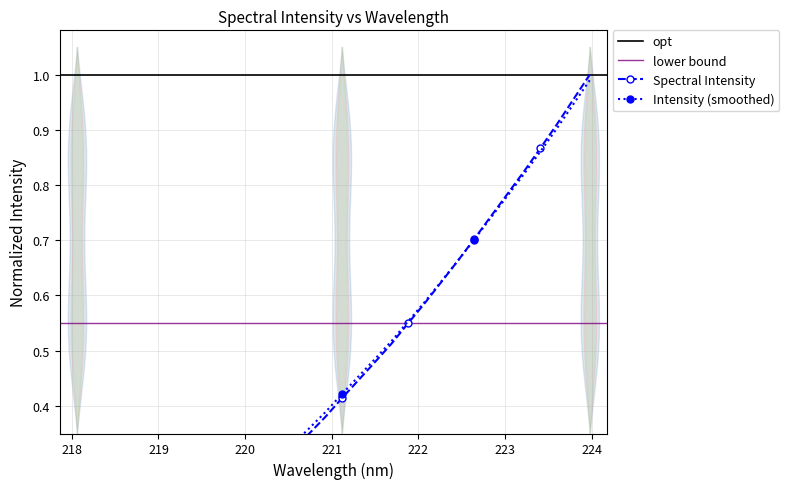

List the labels in order of value, largest first.

223.9802, 223.7895, 223.5987, 223.408, 223.2172, 223.0264, 222.8355, 222.6447, 222.4538, 222.263, 222.0721, 221.8812, 221.6902, 221.4993, 221.3083, 221.1174, 220.9264, 220.7354, 220.5444, 220.3533, 220.1623, 219.9712, 219.7801, 219.589, 219.3979, 219.2067, 219.0156, 218.8244, 218.6332, 218.442, 218.2508, 218.0596